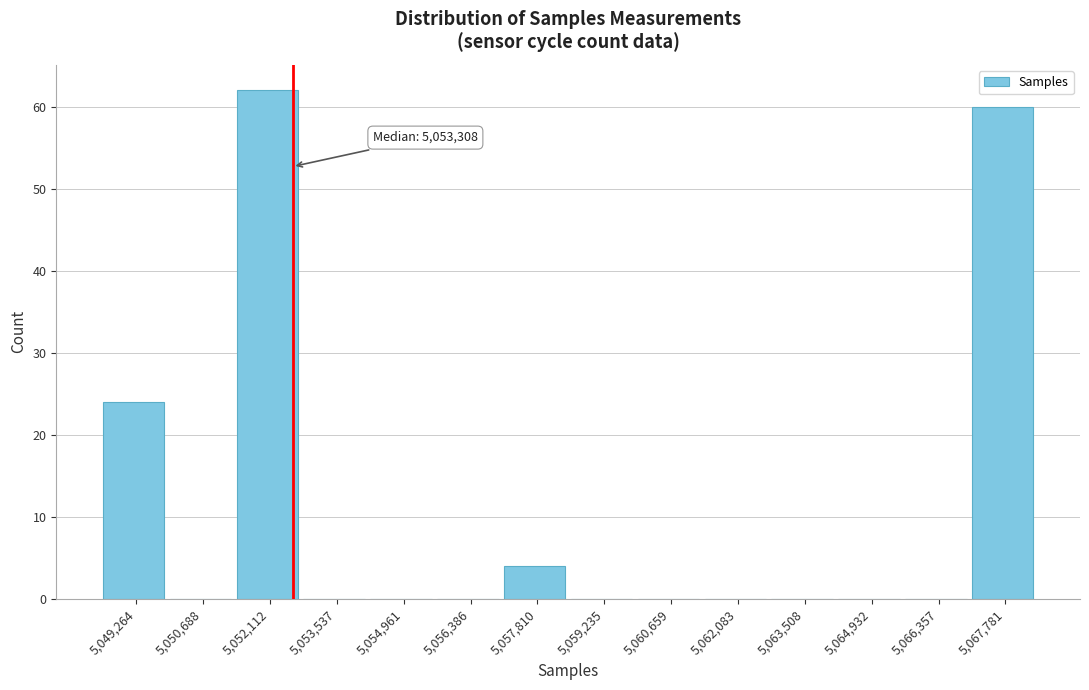

Reading left to right, extract all data points from this chart.

5,049,264=24	5,050,688=0	5,052,112=62	5,053,537=0	5,054,961=0	5,056,386=0	5,057,810=4	5,059,235=0	5,060,659=0	5,062,083=0	5,063,508=0	5,064,932=0	5,066,357=0	5,067,781=60